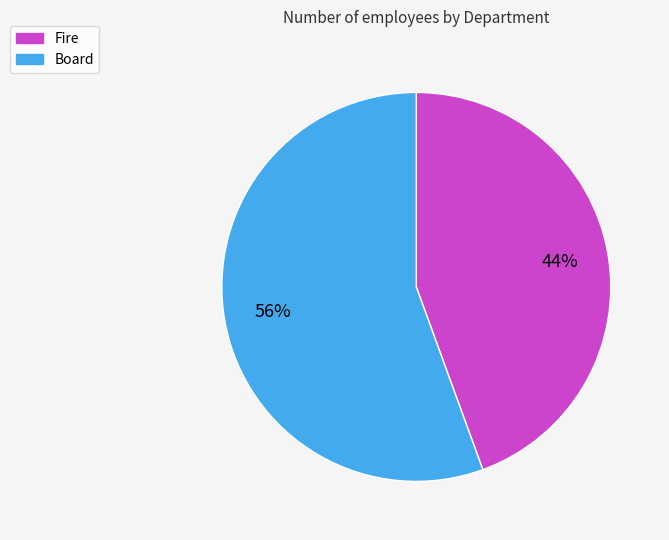

To the nearest percent, what is the average slice percentage?

50%